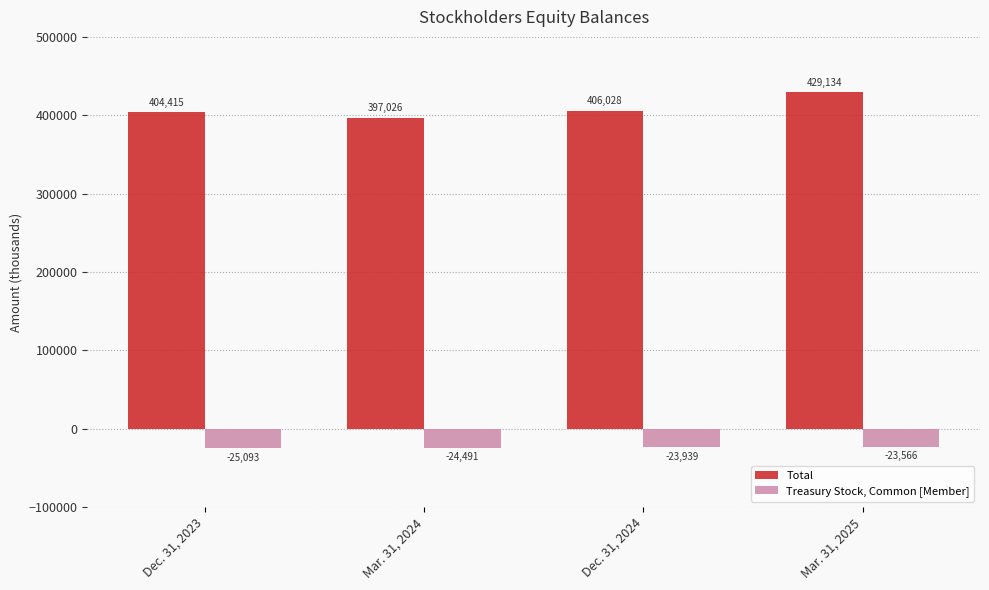

At which category does the chart reach its minimum across all series?

Dec. 31, 2023